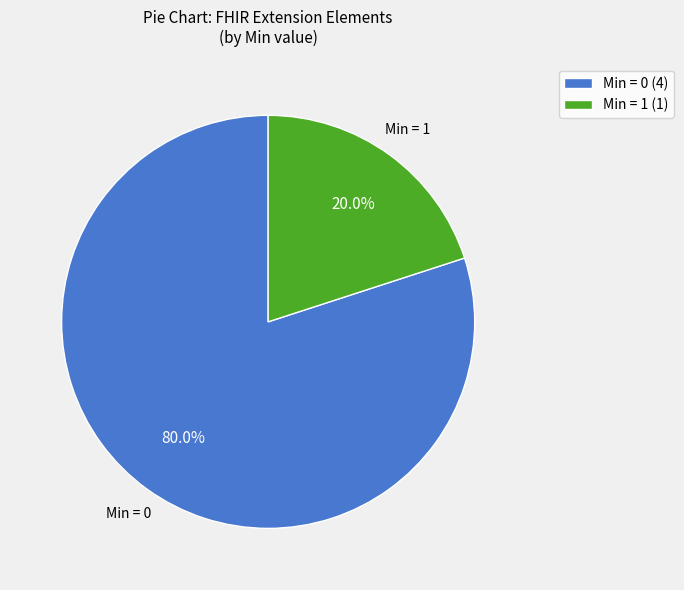

Which category has the biggest portion of the pie?

Min = 0 (4)